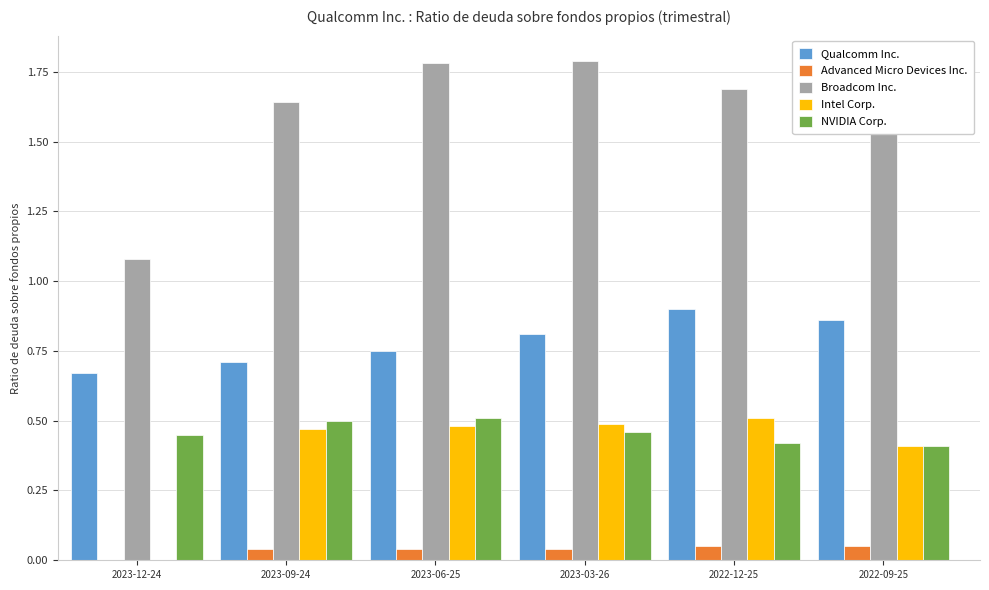

The value of Broadcom Inc. at 2023-03-26 is 0.6. True or false?

False